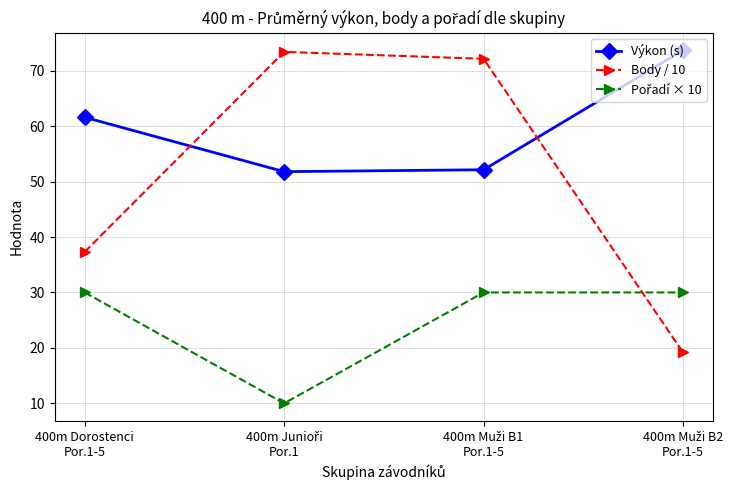

True or false: Body / 10 has more than 1 points higher than both neighbors.

False